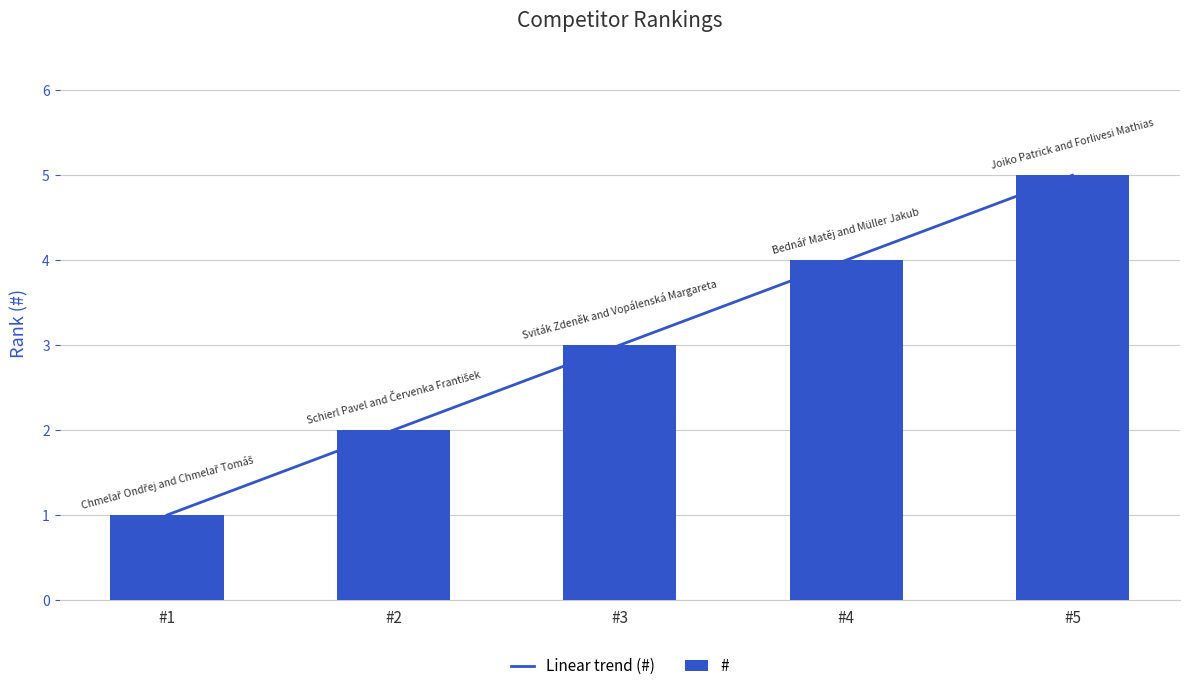

List the labels in order of # value, smallest first.

#1, #2, #3, #4, #5